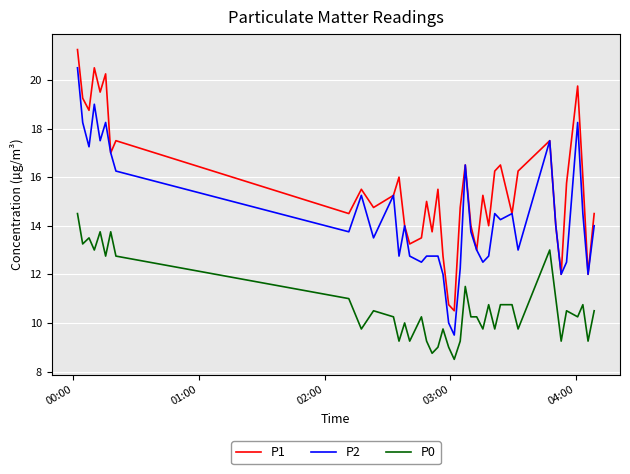

True or false: P2 and P0 cross at least once.

False